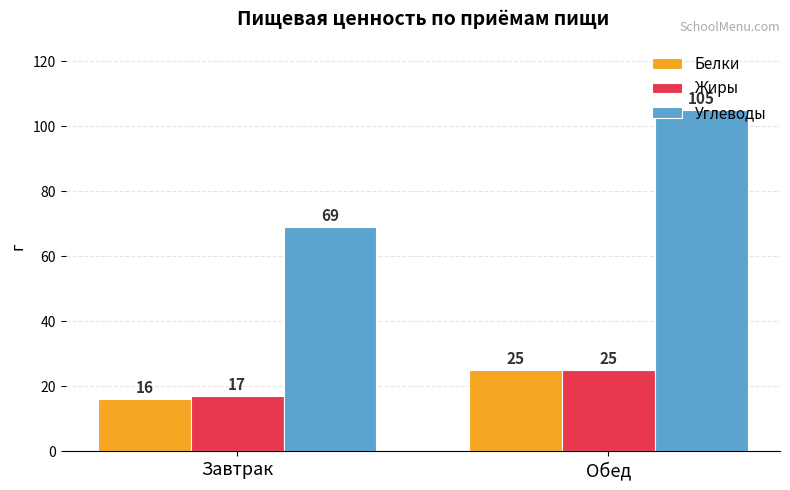

How many Углеводы values are between 69 and 105?

2